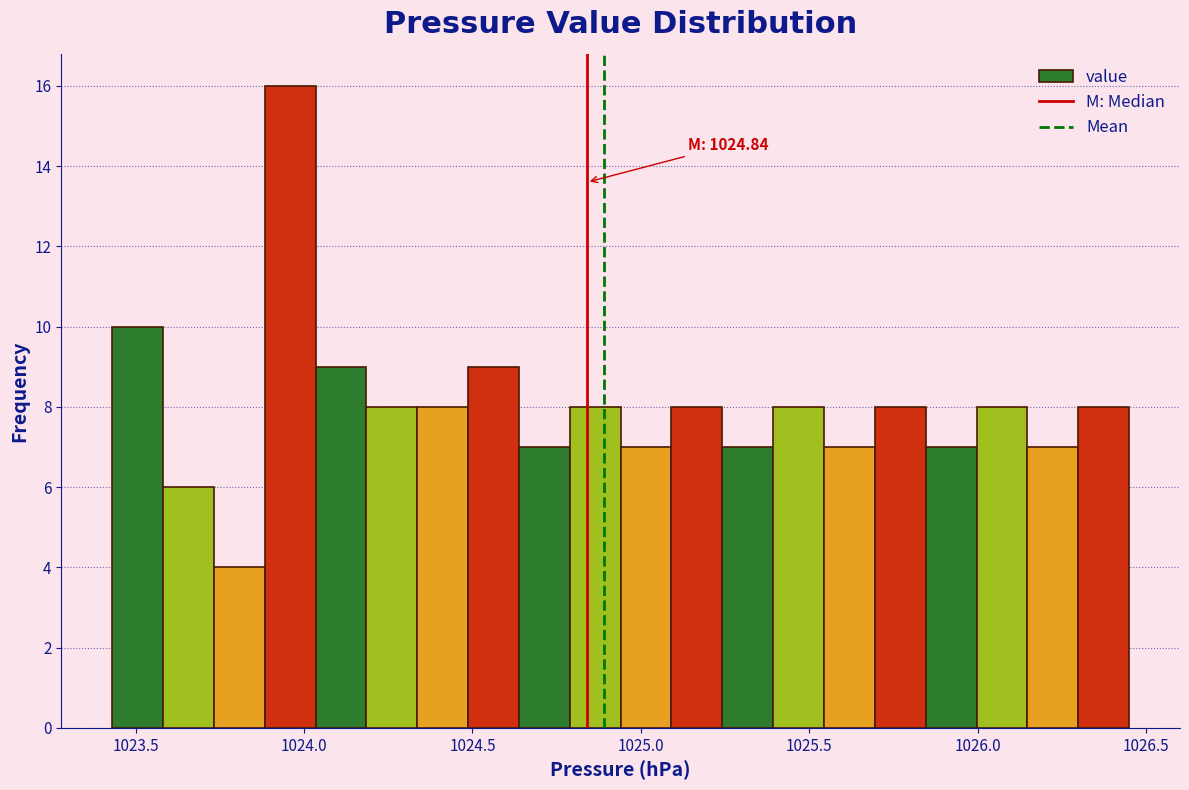

Around what value on the x-axis is the tallest bar? Give the approximate position of its centre, as read against the axis.

1023.95